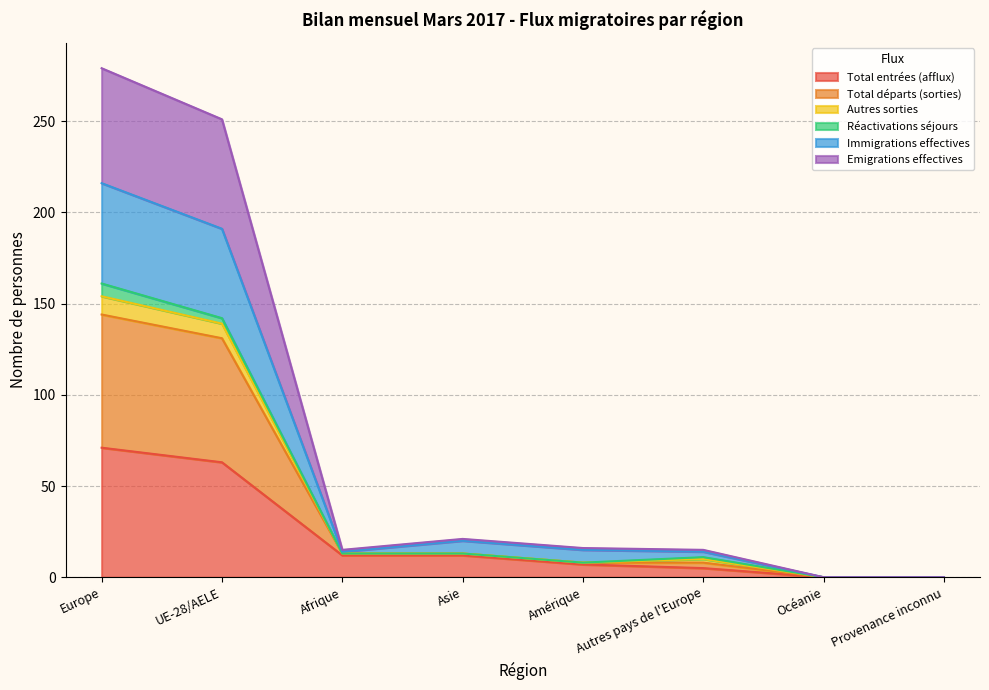

Which series has the widest spread of values?

Total départs (sorties)